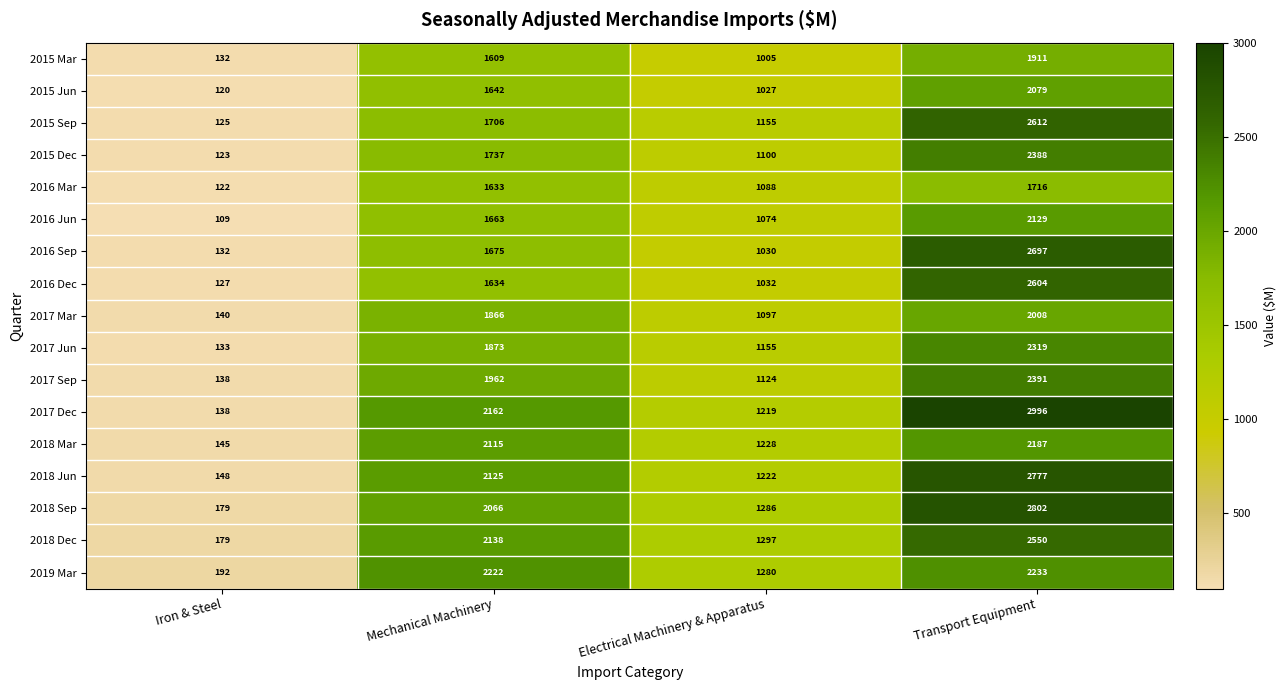

How many series are shown in this chart?

17